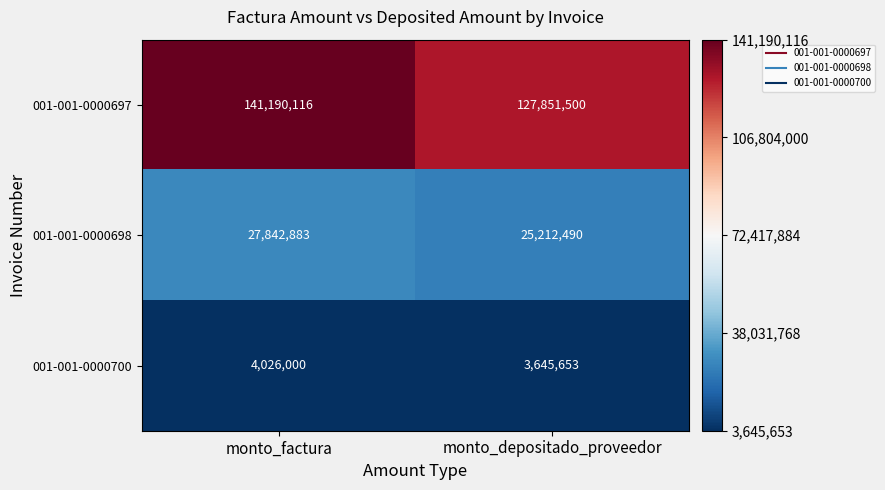

What is the sum of the 001-001-0000698 values at monto_depositado_proveedor and monto_factura?

53055373